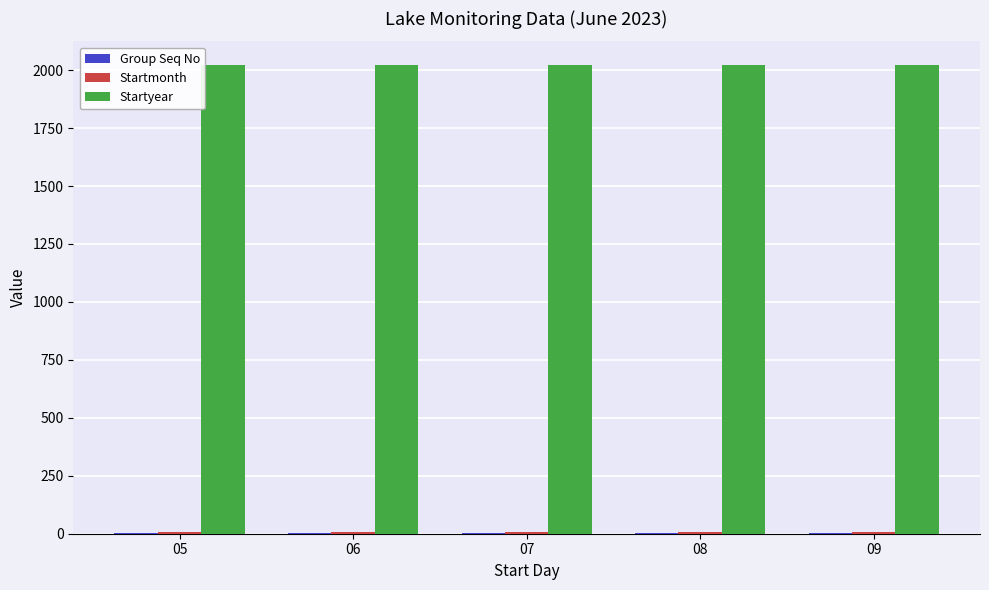

Which series has the largest total across all categories?

Startyear